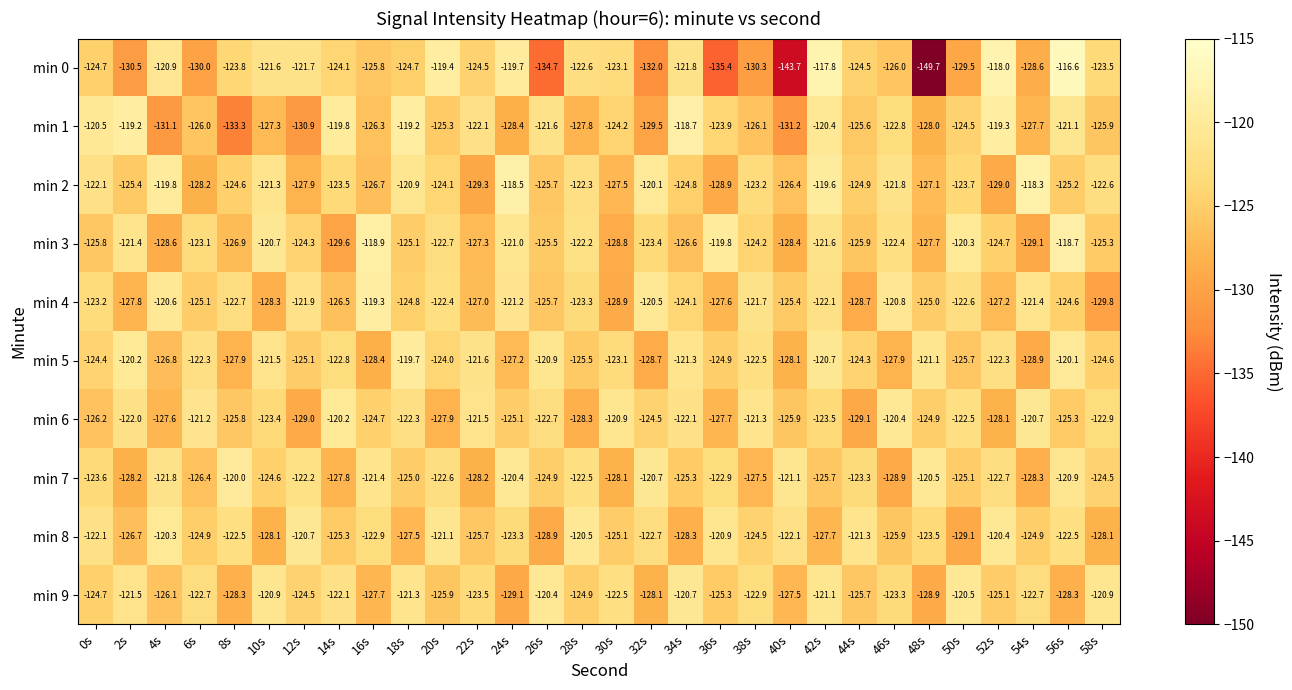

At which category is the sum across all series the highest?

42s